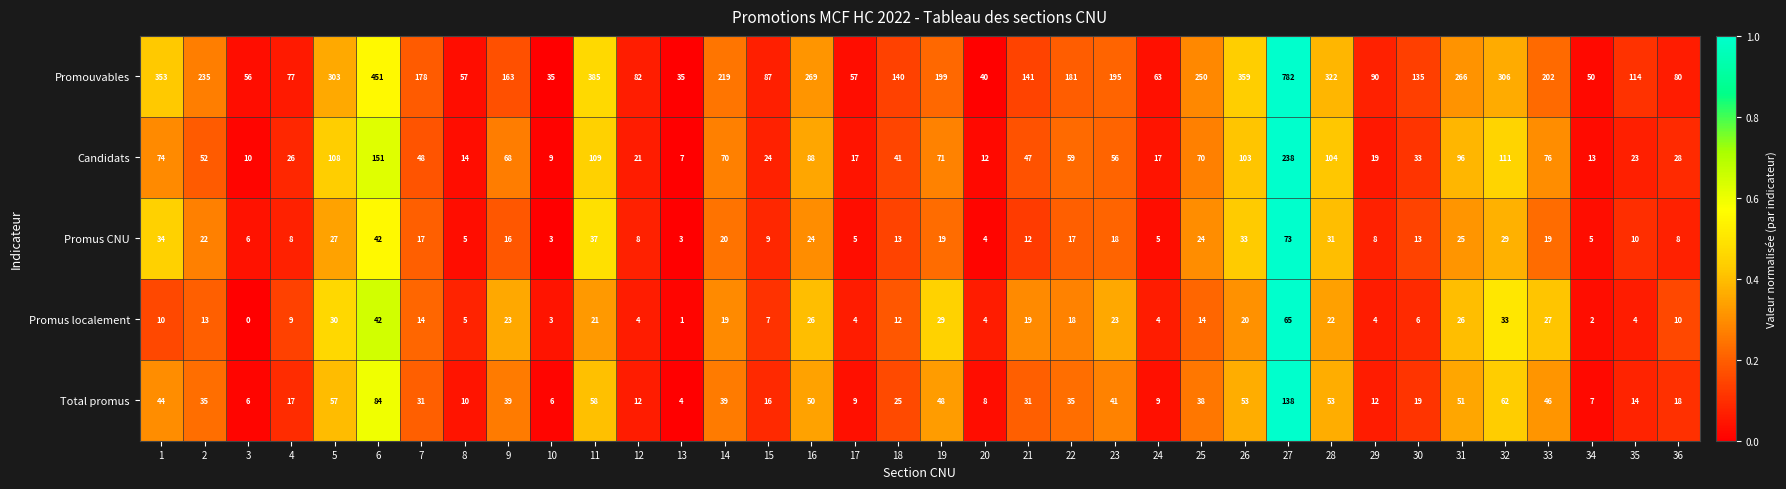

At which category is the sum across all series the highest?

27